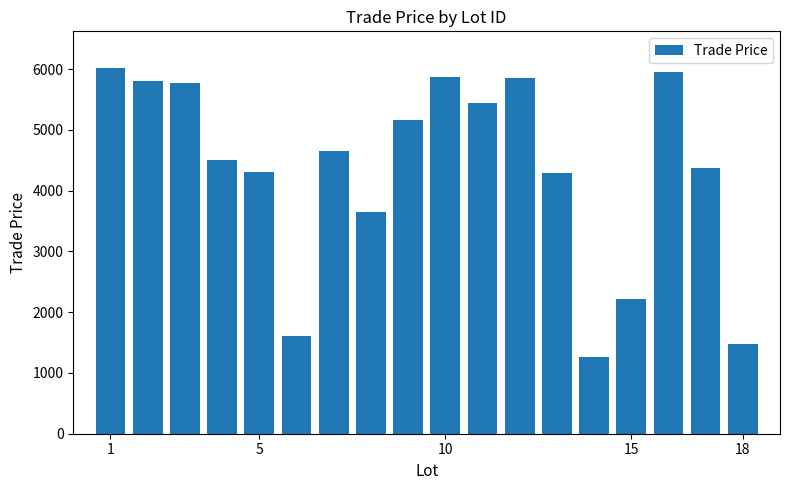

What is the difference between the second highest and minimum values?

4680.0